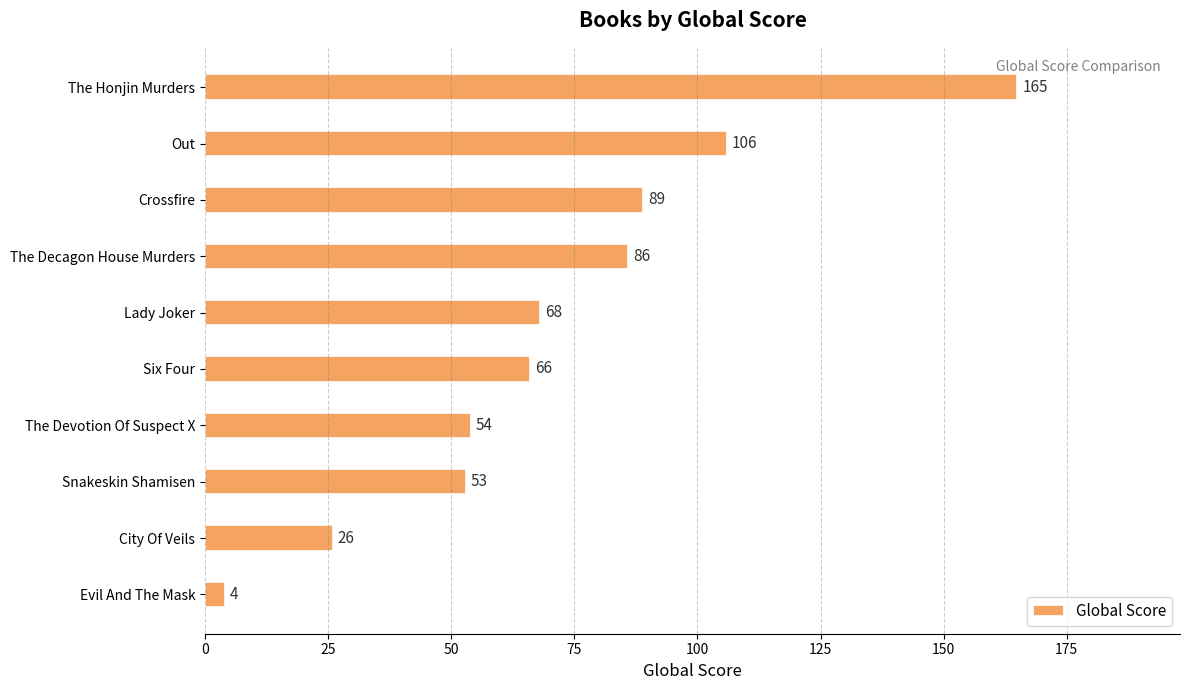

Between City Of Veils and Evil And The Mask, which is larger?

City Of Veils